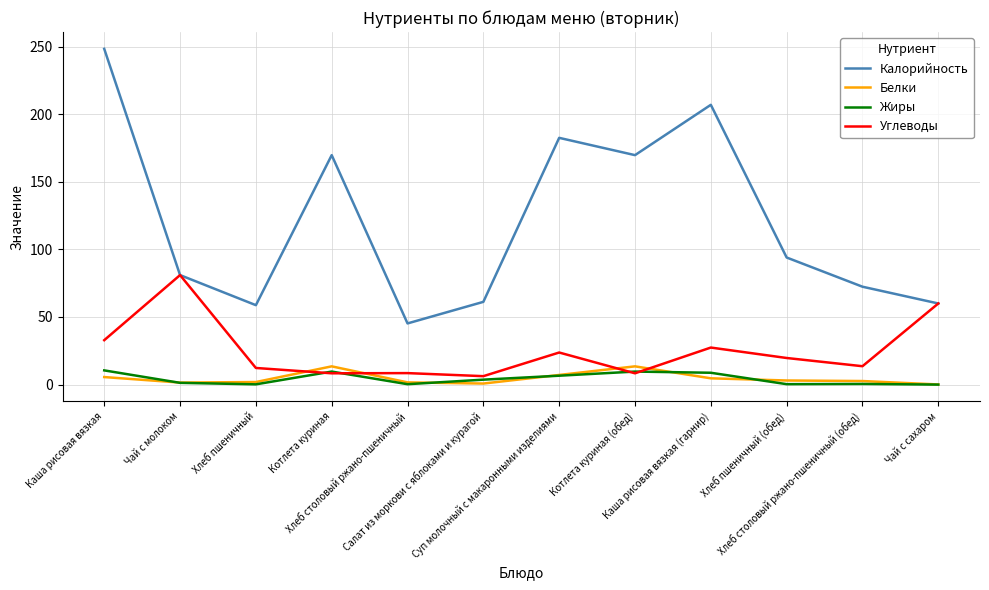

True or false: Калорийность and Жиры intersect in this chart.

False